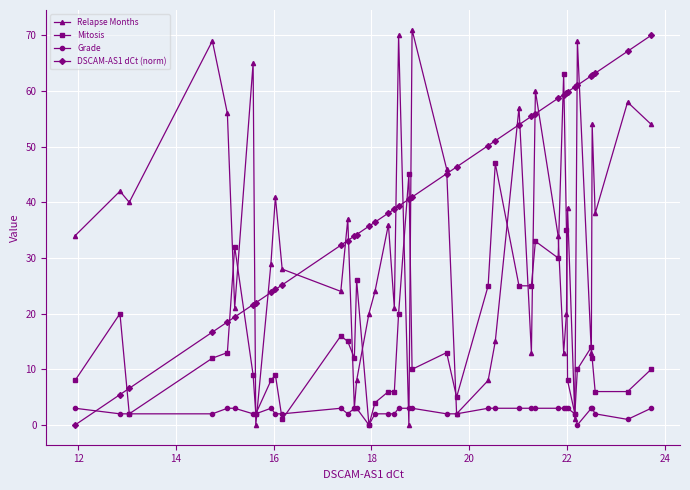

At how many categories does at least one series exceed 49?

21